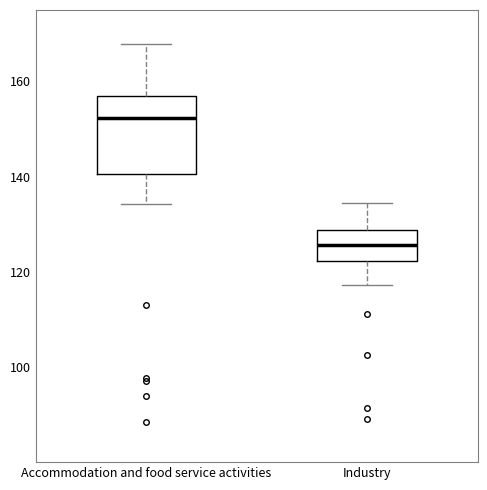

Reading left to right, read every box against the y-axis: the position of its median line, the range the box covers, and the ends of its whiskers. The values are not printed on the chart, so give them approximately, as read against the axis.

Accommodation and food service activities: median 152, box 140 to 158, whiskers 134 to 168
Industry: median 126, box 122 to 128, whiskers 118 to 134